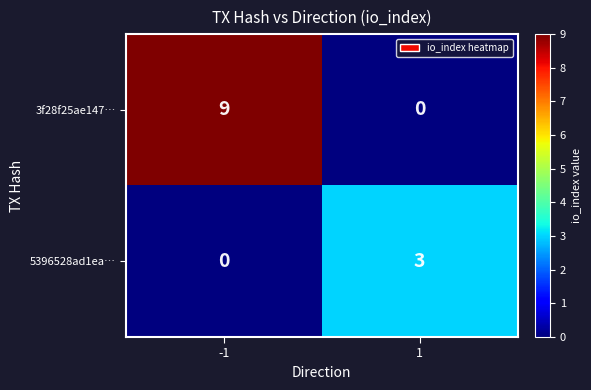

What is the difference between the highest and lowest values at -1?

9